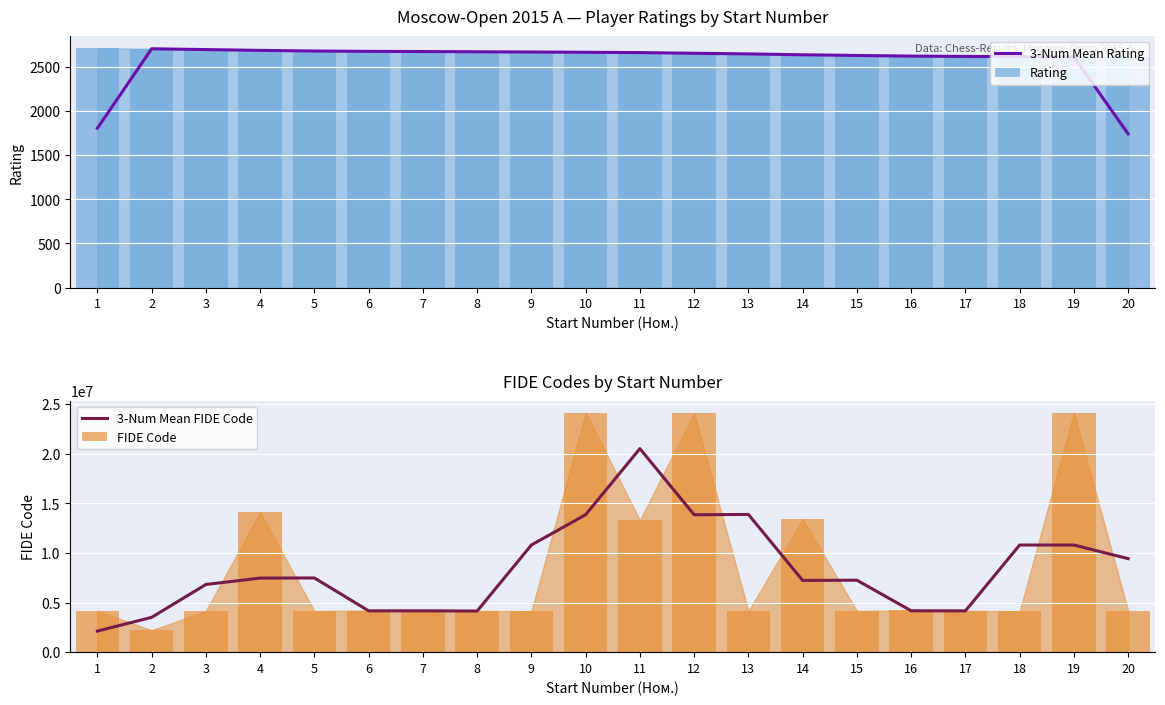

What is the maximum value shown in the chart?

24130737.0